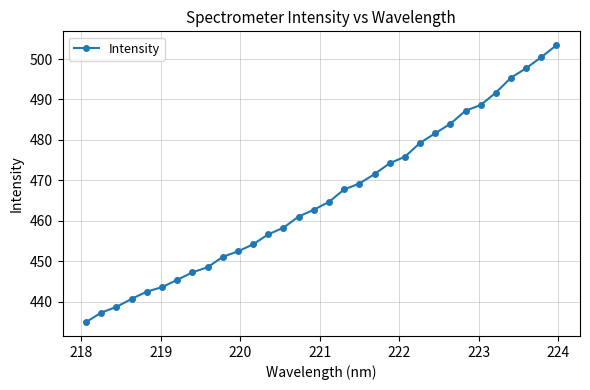

What is the average value?

465.9